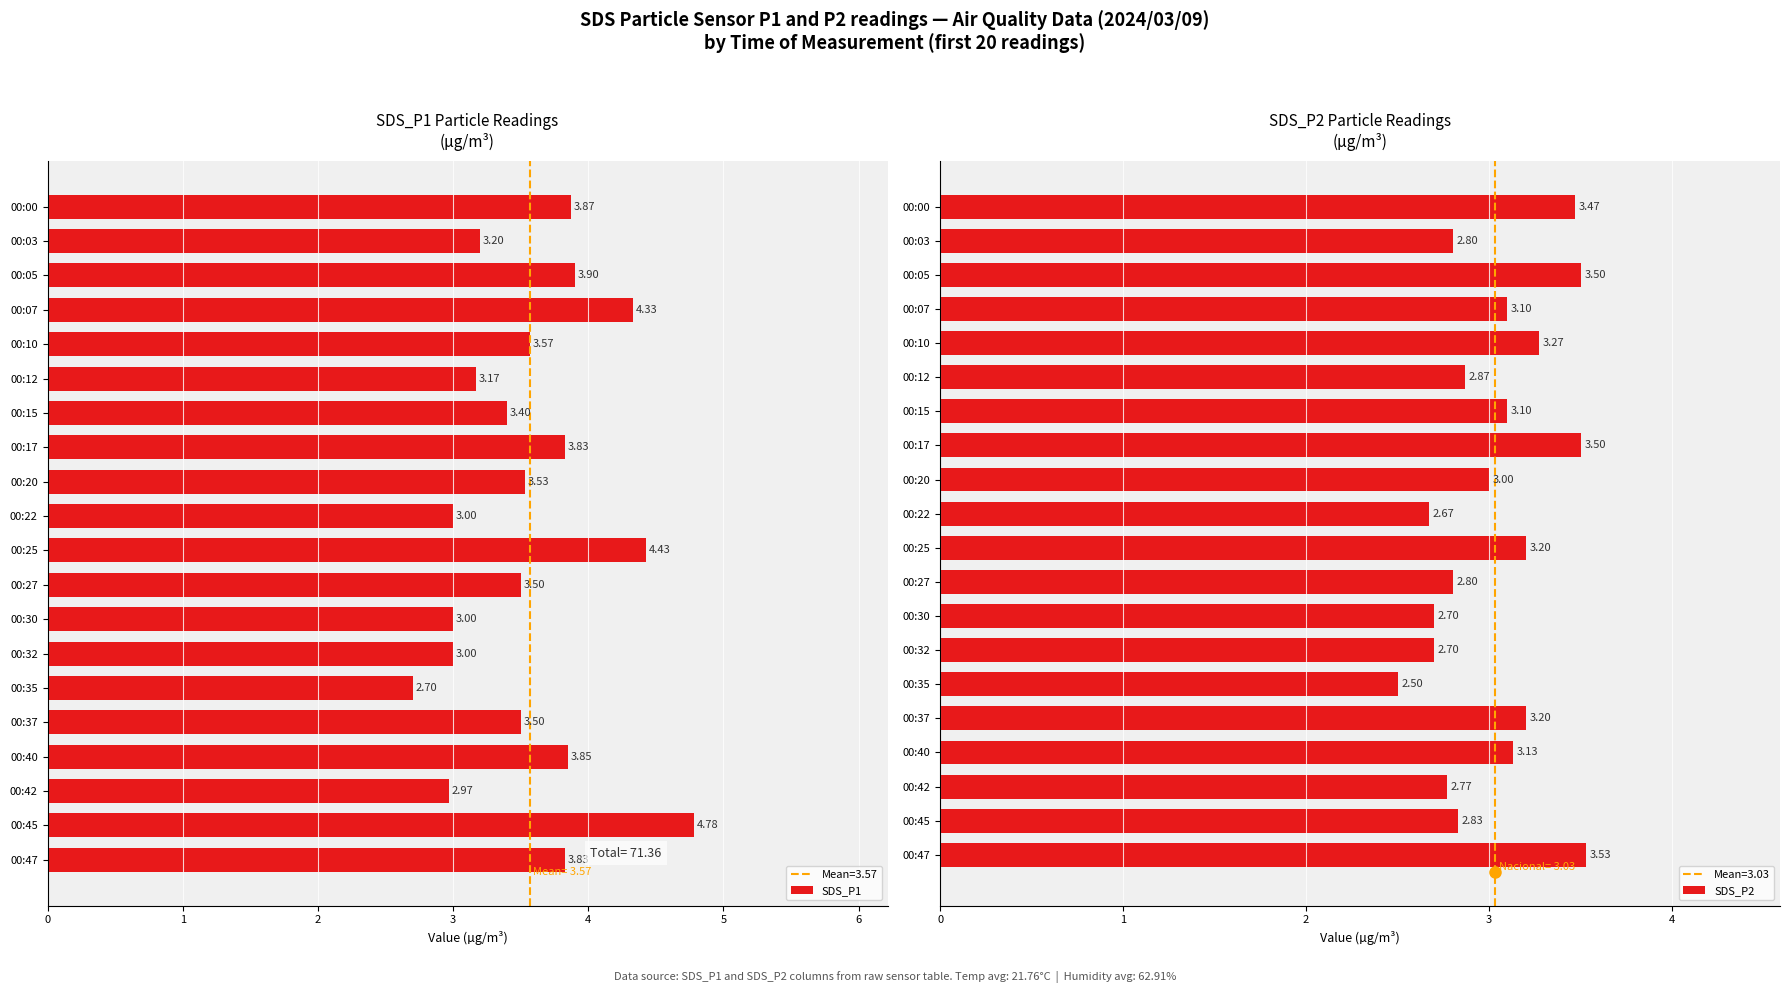

What is the difference between the maximum and second lowest values in the SDS_P1 series?

1.8